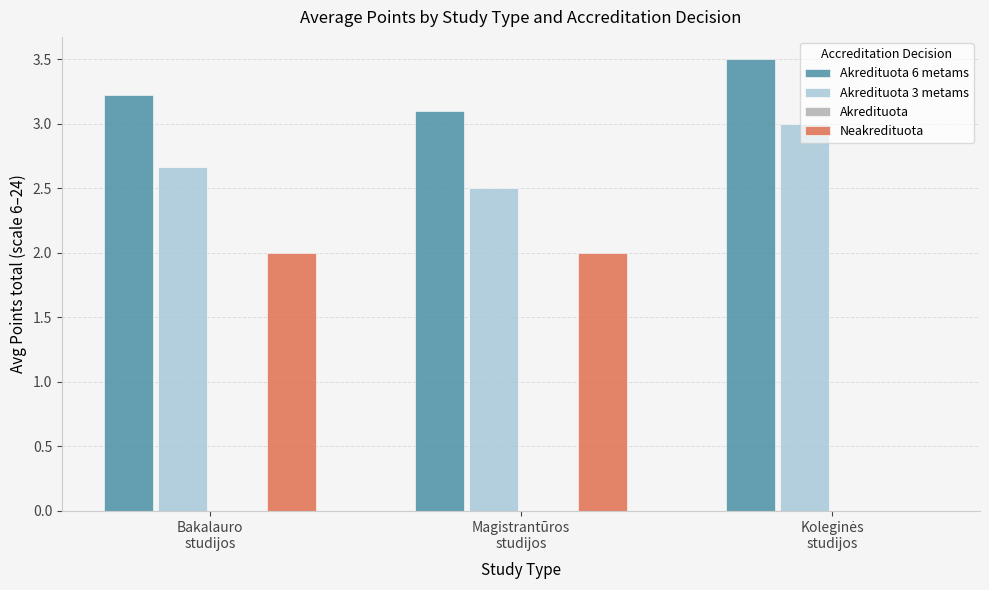

What is the maximum value shown in the chart?

3.5